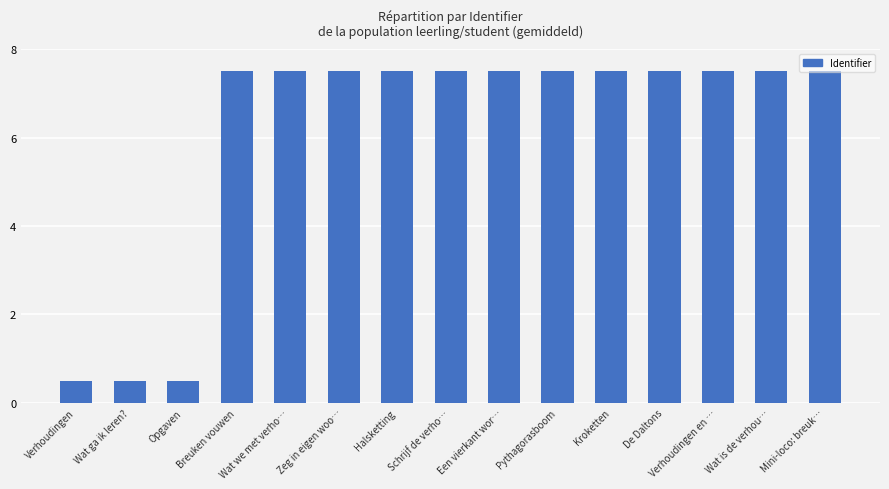

What position from the right is Mini-loco: breuk…?

1